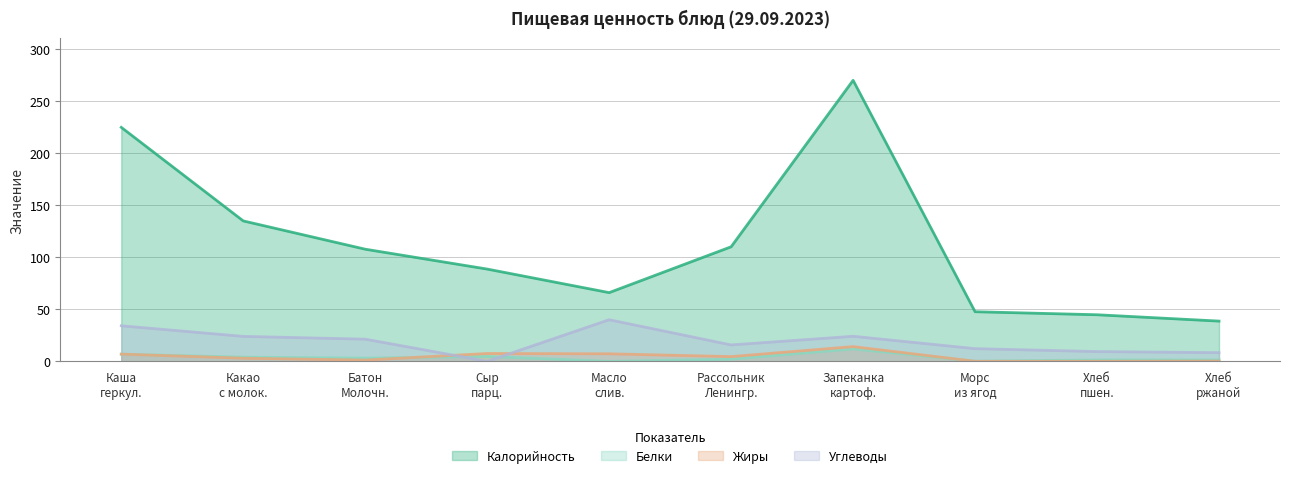

Reading left to right, what are all the values shown in this chart?

Калорийность: 225.0	135.0	107.8	88.7	66.1	110.1	270.2	47.7	44.8	38.7
Белки: 6.9	4.0	3.1	4.7	0.0	2.1	11.9	0.2	1.3	1.3
Жиры: 6.9	3.0	1.2	7.5	7.2	4.5	14.2	0.0	0.1	0.2
Углеводы: 34.2	24.0	21.3	0.0	40.0	15.8	24.1	12.2	9.4	8.3